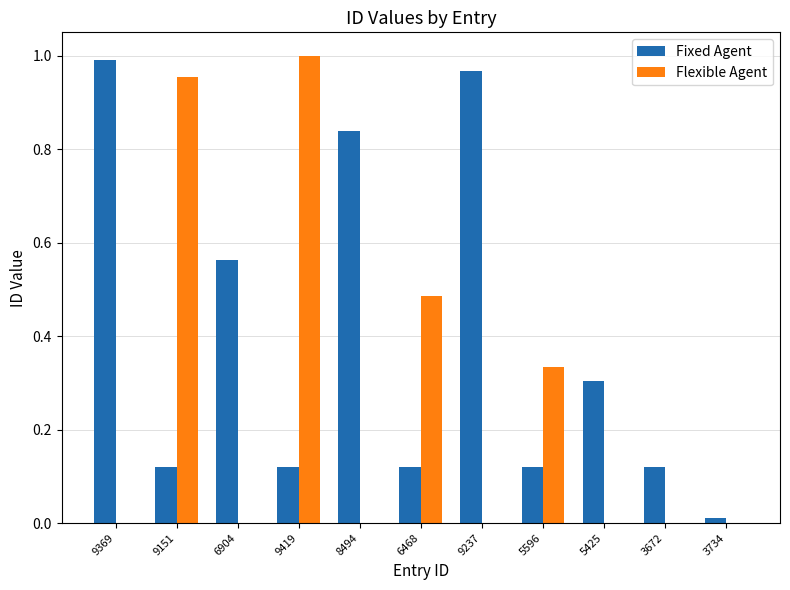

True or false: Fixed Agent has a value of 0.2 at 6468.

False